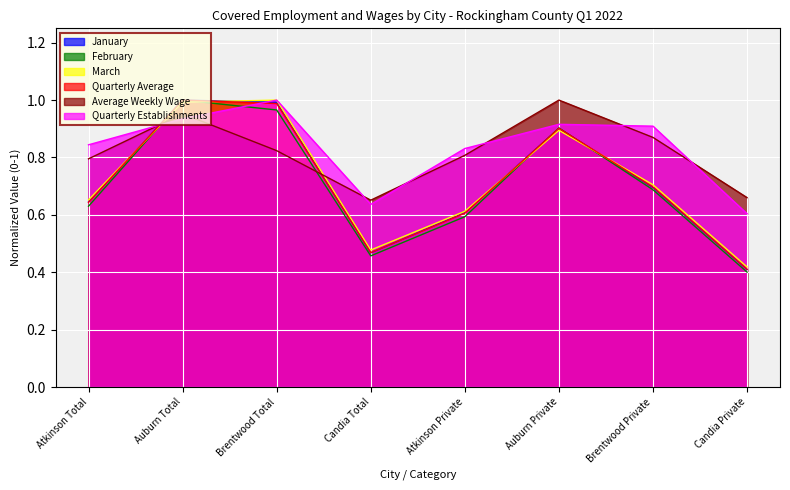

Which series has the widest spread of values?

February